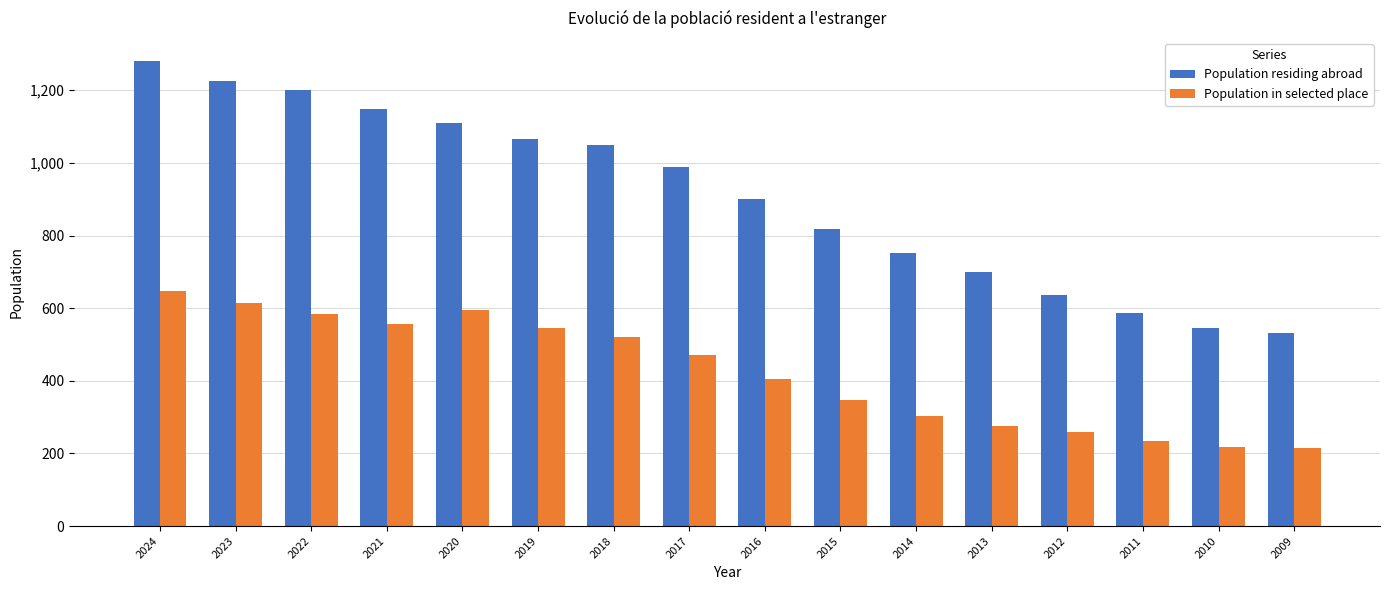

How many bars are there in total?

32